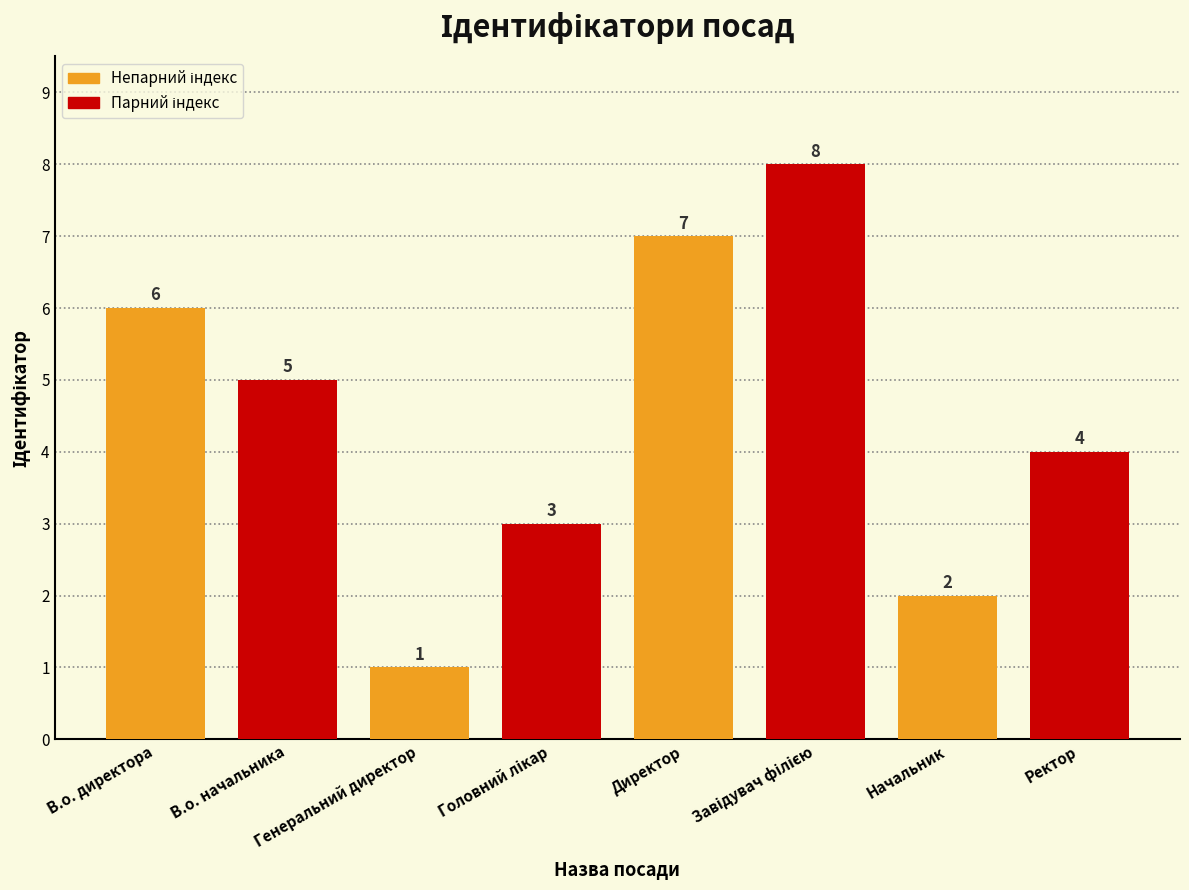

How many data points are less than 5?

4